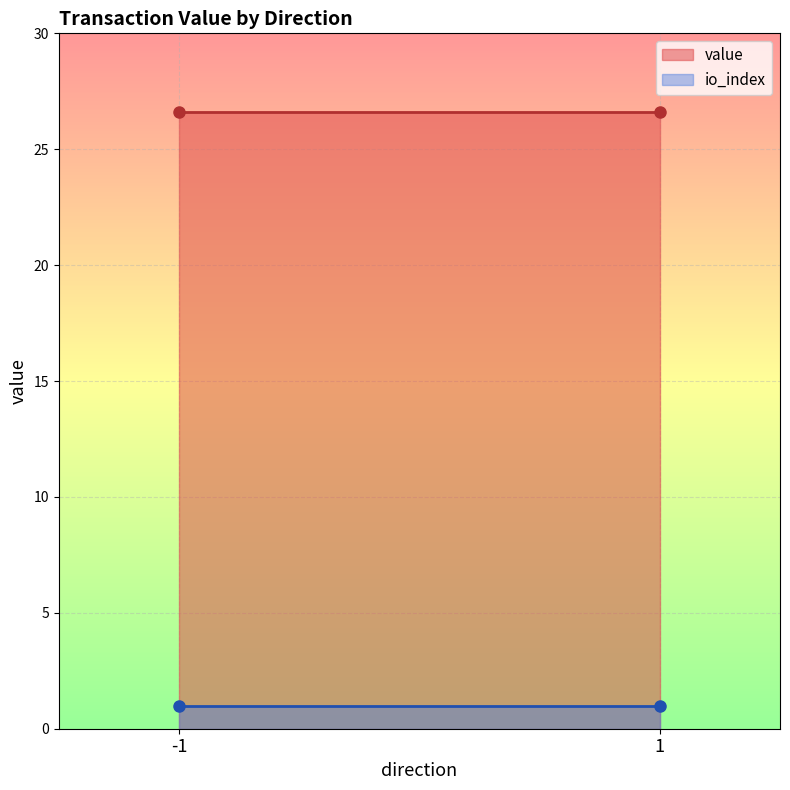

What is the minimum value shown in the chart?

1.0